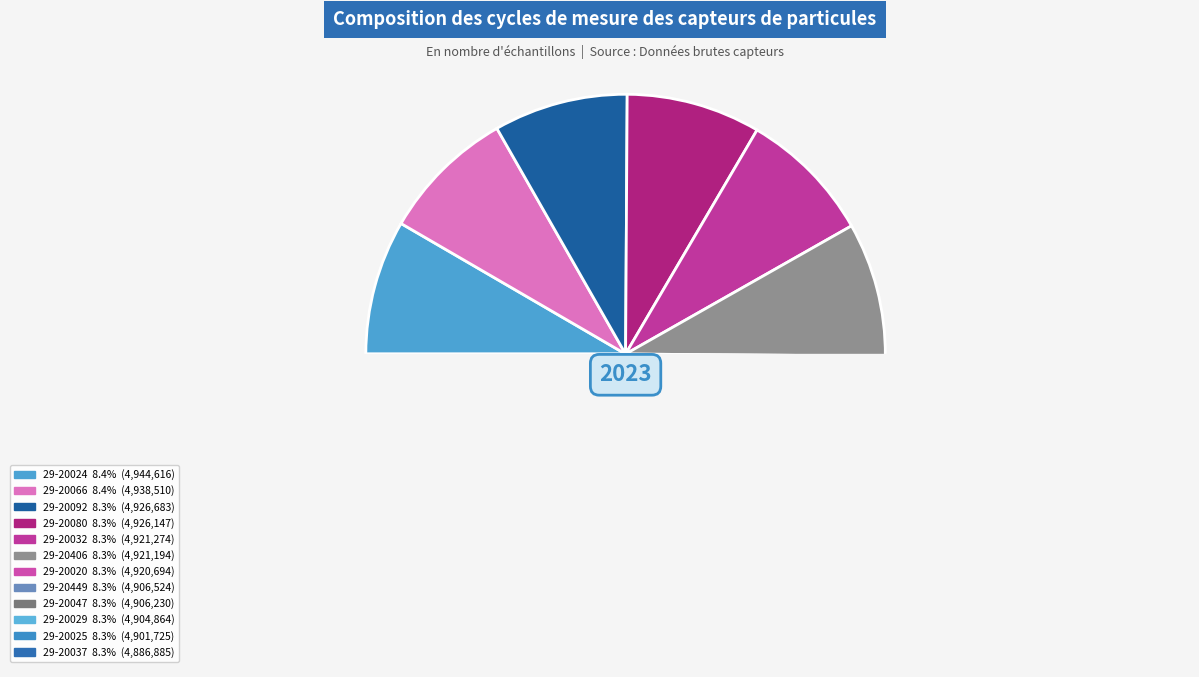

Which slice is the largest?

29-20024